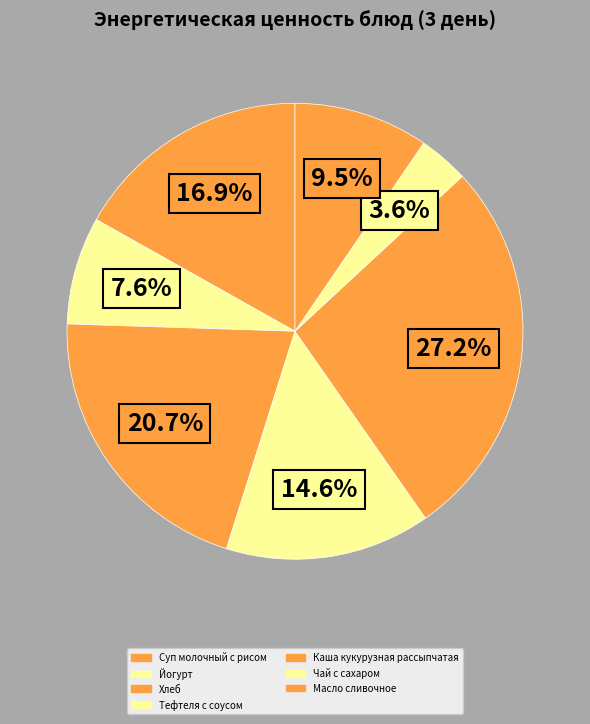

How many slices are in this pie chart?

7